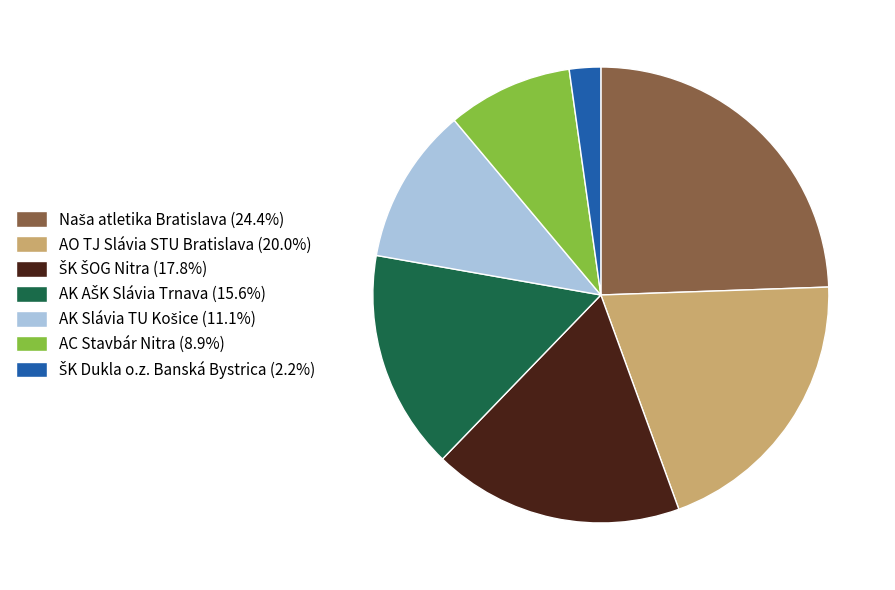

How many slices are in this pie chart?

7